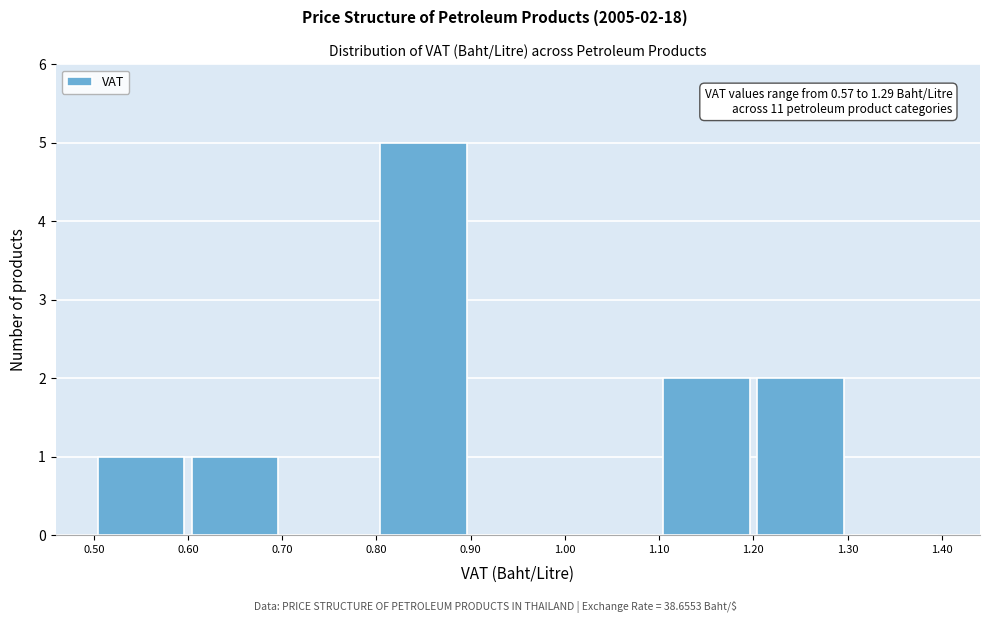

Over which range of the x-axis is the bar tallest?

0.80 to 0.90